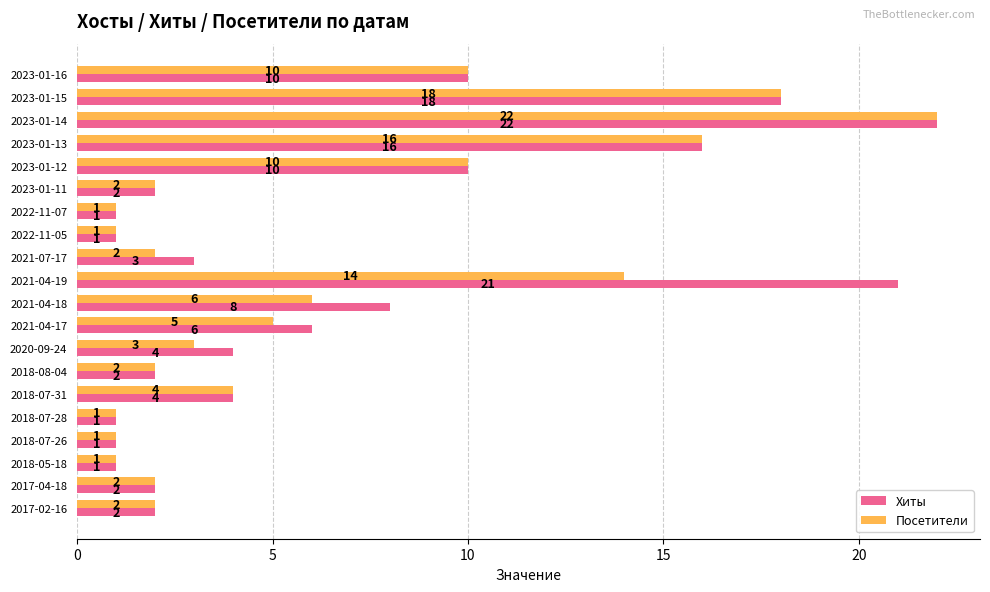

What is the sum of all Посетители values?

123